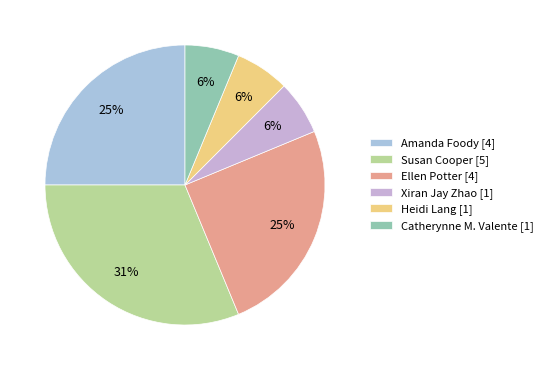

How many slices are in this pie chart?

6